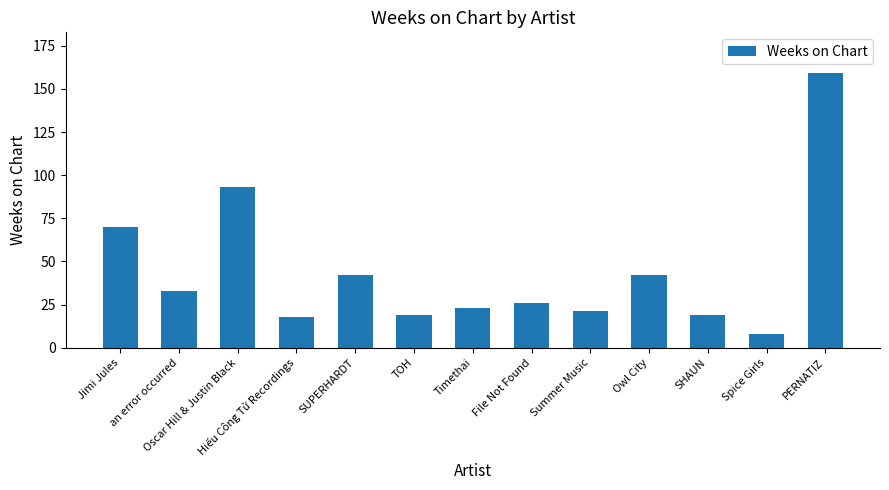

How many series are shown in this chart?

1